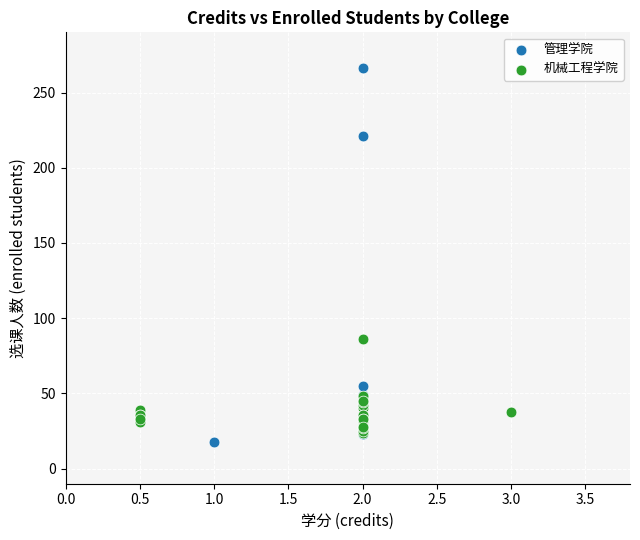

Which series has the widest spread of Y values?

管理学院